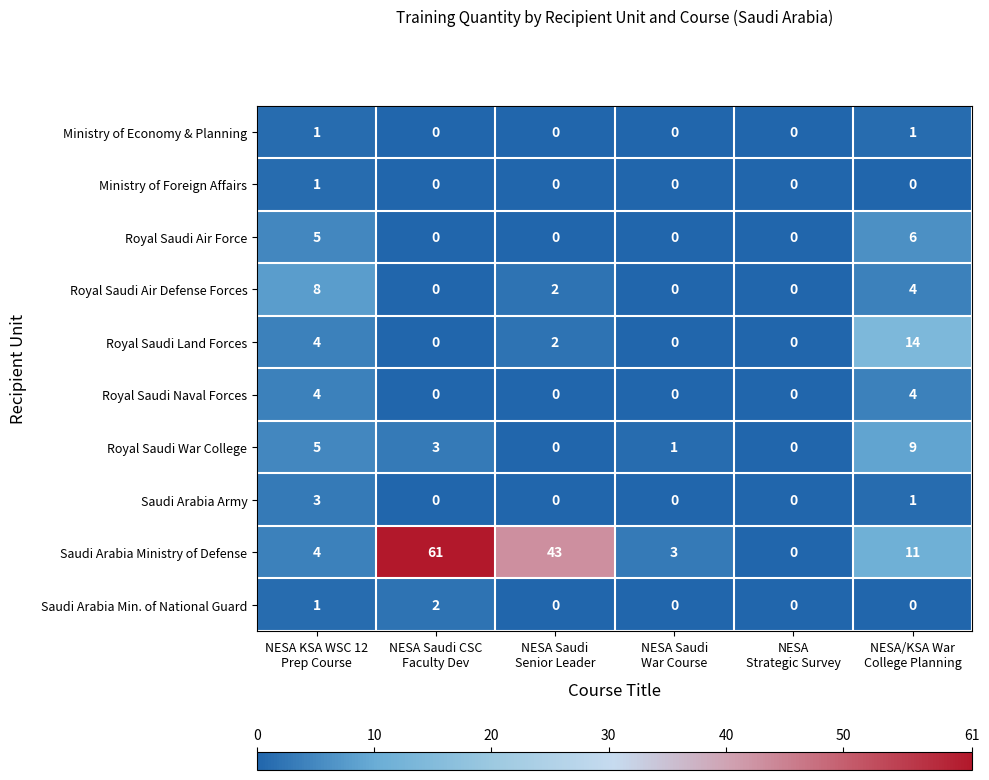

Which series has the largest total across all categories?

Saudi Arabia Ministry of Defense